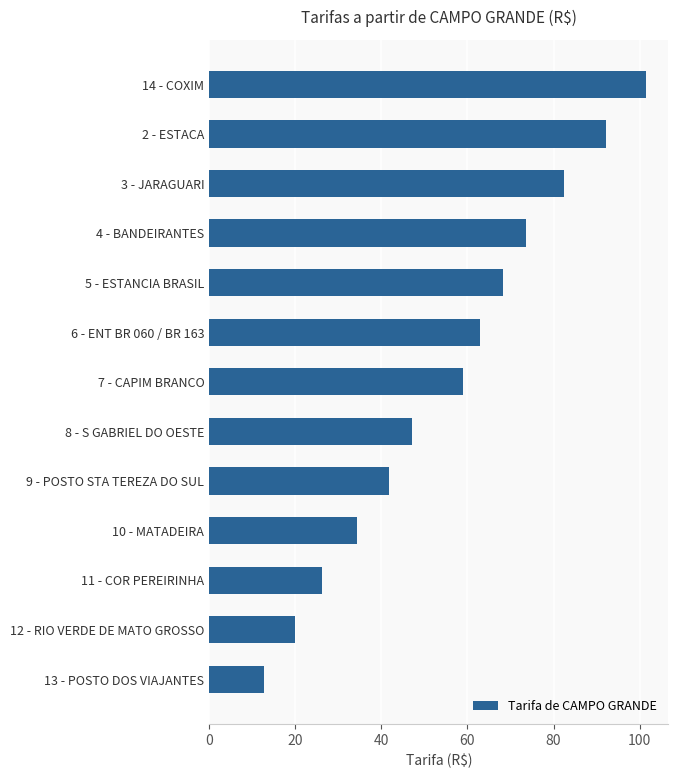

What is the value of the 8th bar from the top?

47.0